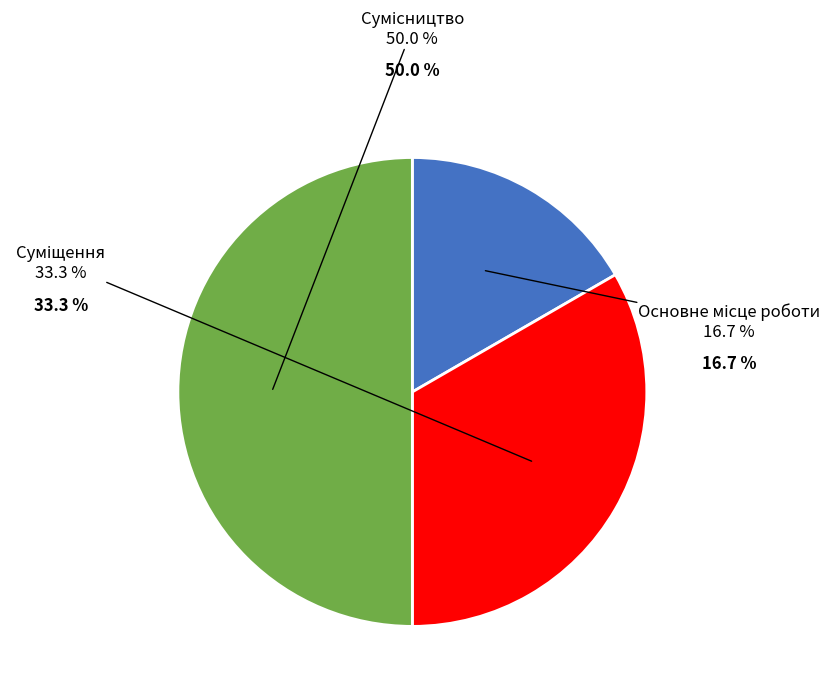

What is the smallest slice in the pie chart?

Основне місце роботи